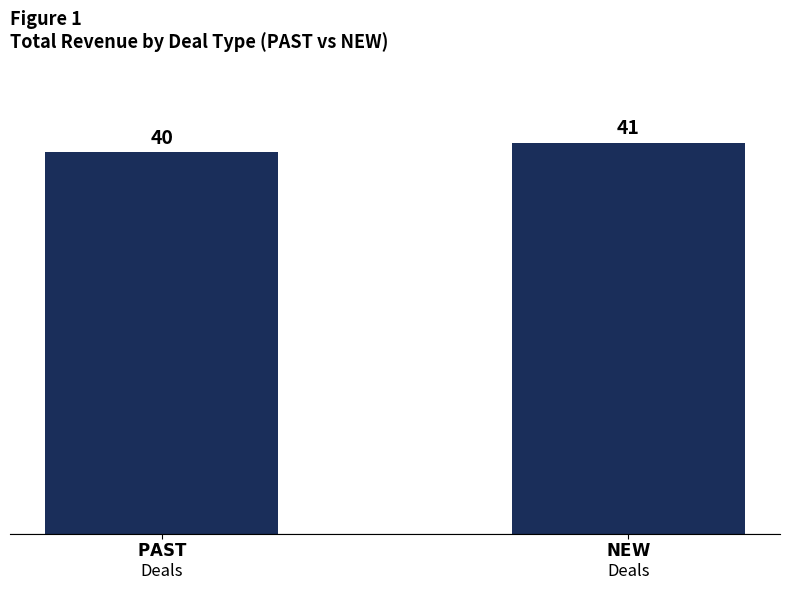

Rank the categories by value from lowest to highest.

$\bf{PAST}$
Deals, $\bf{NEW}$
Deals